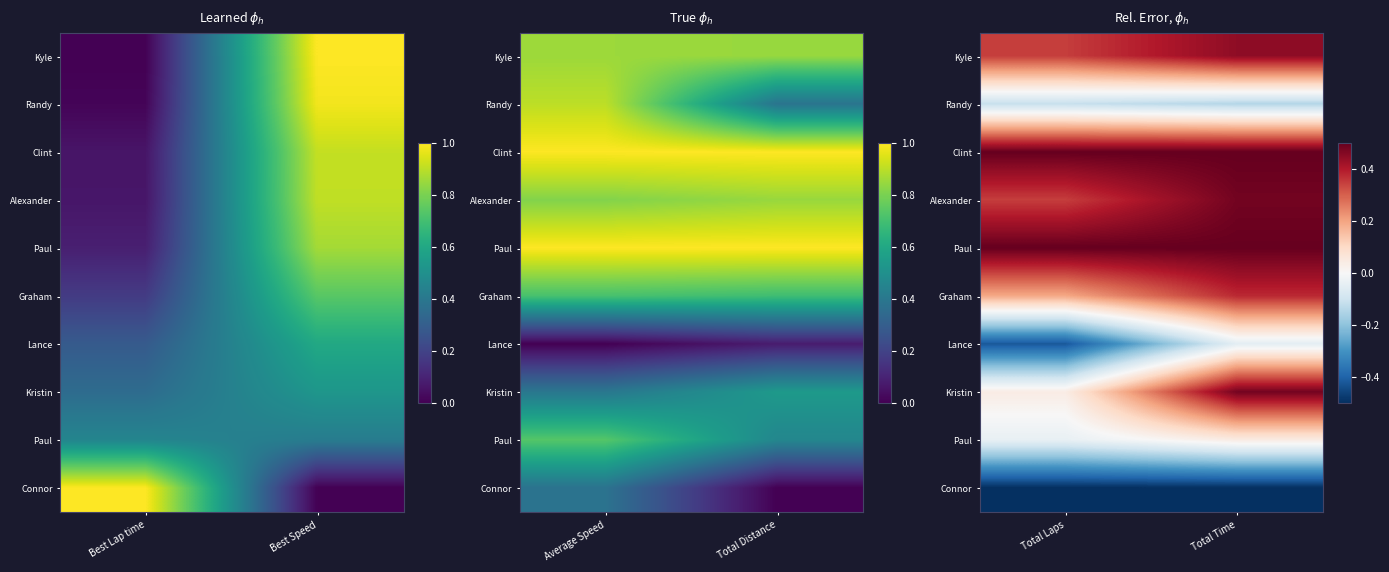

Which category has the lowest value across all series?

Total Laps